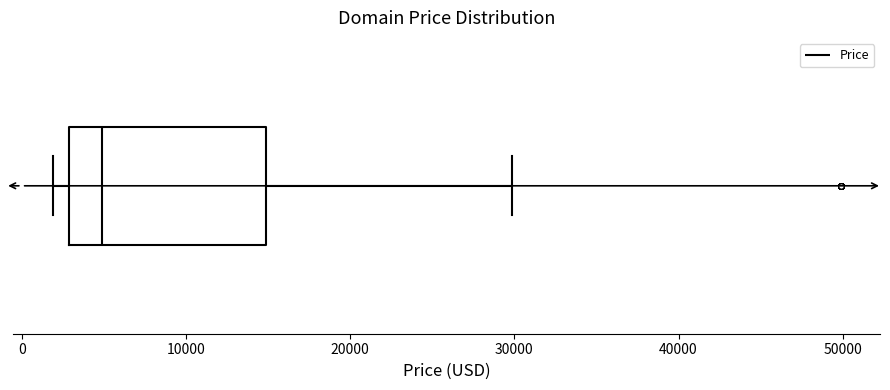

Where does the median line of the box sit on the x-axis? The values are not printed on the chart, so give them approximately, as read against the axis.

5000